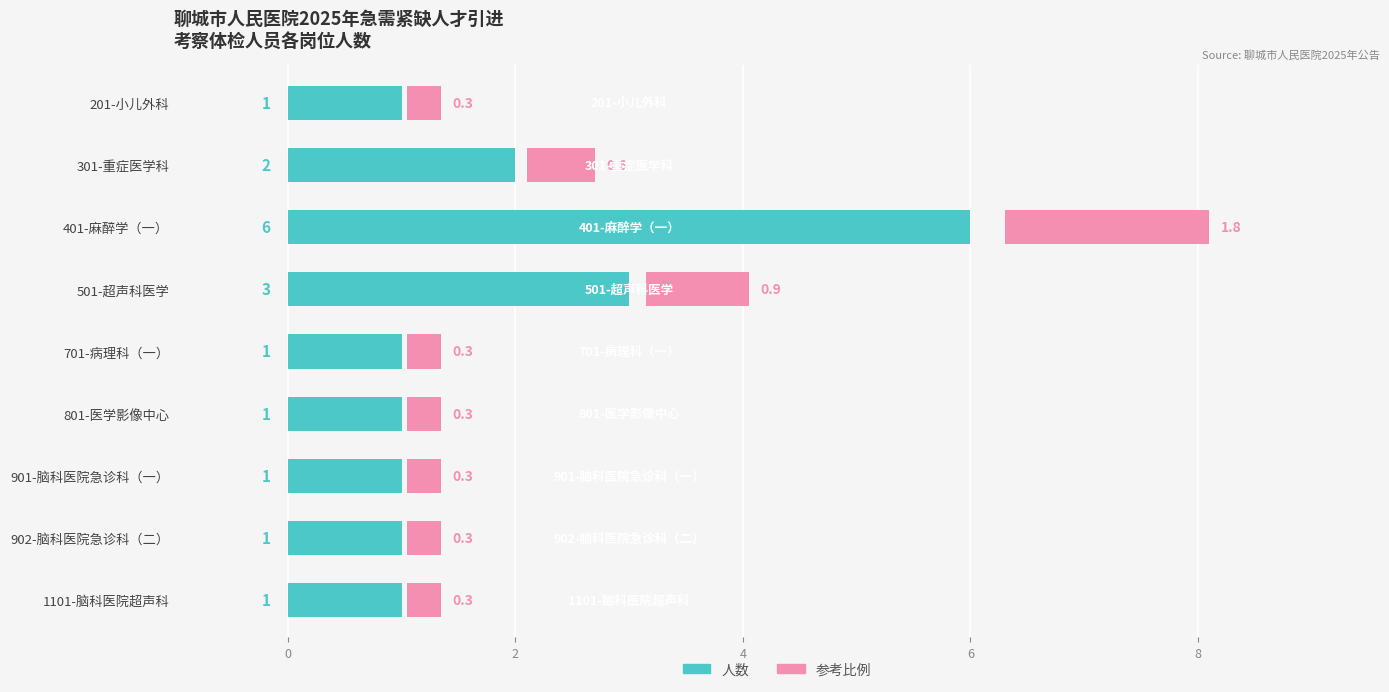

Count the 人数（左） values in the range 1 to 2.

7